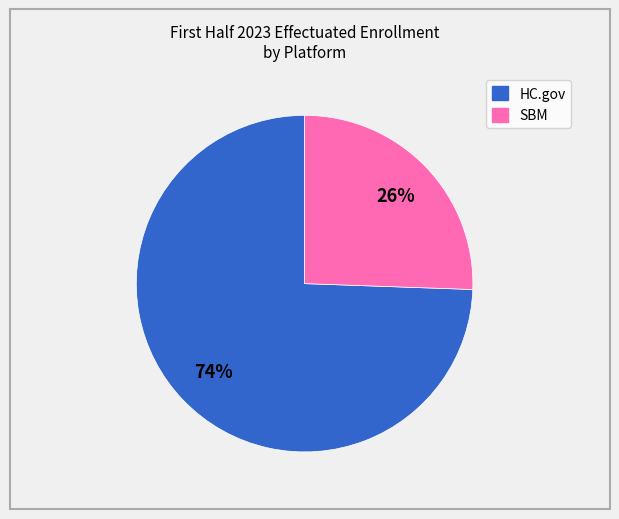

Which has a higher value, SBM or HC.gov?

HC.gov